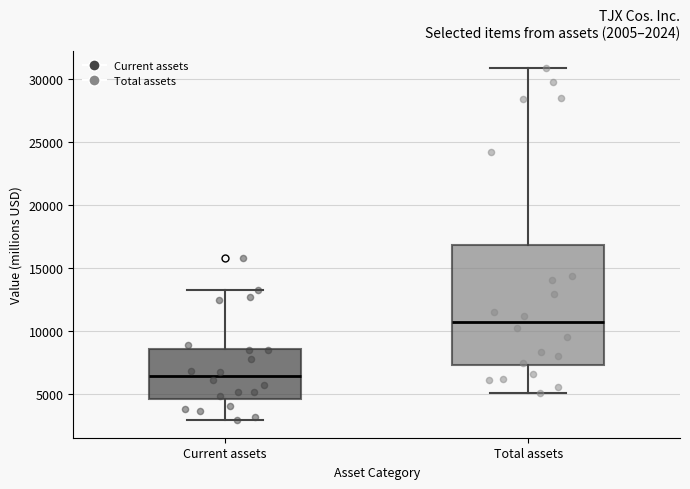

Comparing the boxes themselves (not the whiskers), which one is the tallest?

Total assets